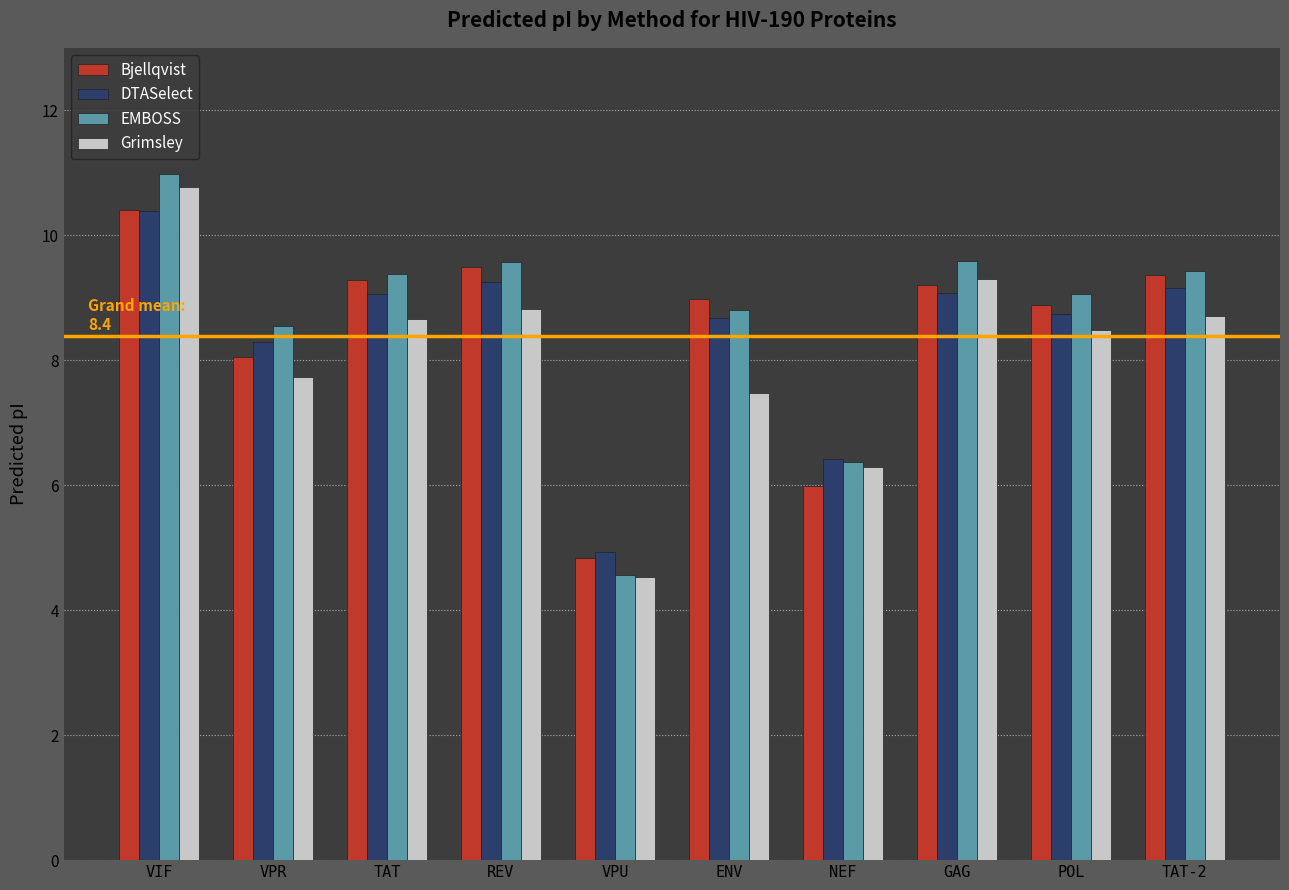

What is the sum of the Grimsley values at VIF and TAT?

19.4